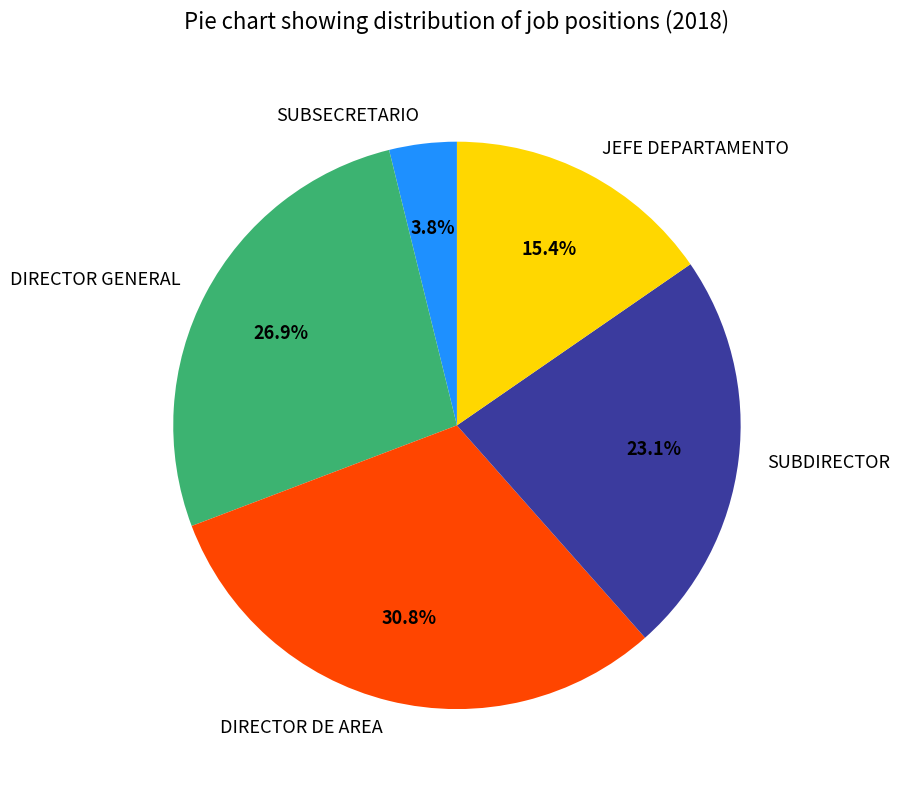

To the nearest percent, what is the difference between the SUBSECRETARIO and DIRECTOR GENERAL slice percentages?

23%